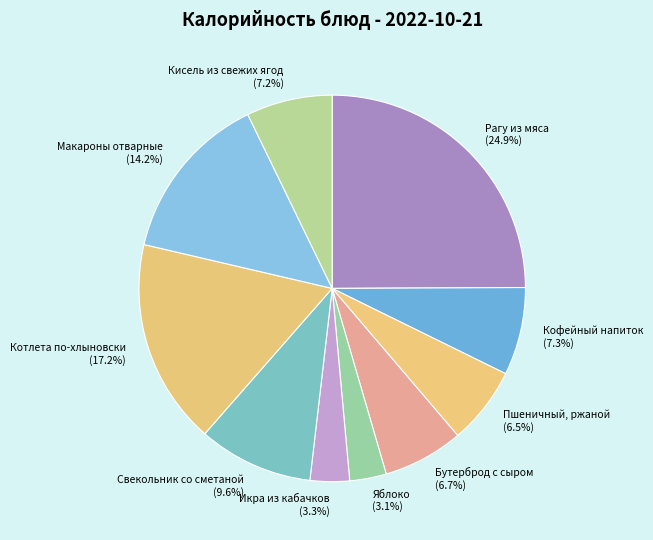

Does Кисель из свежих ягод represent more than half of the total?

No